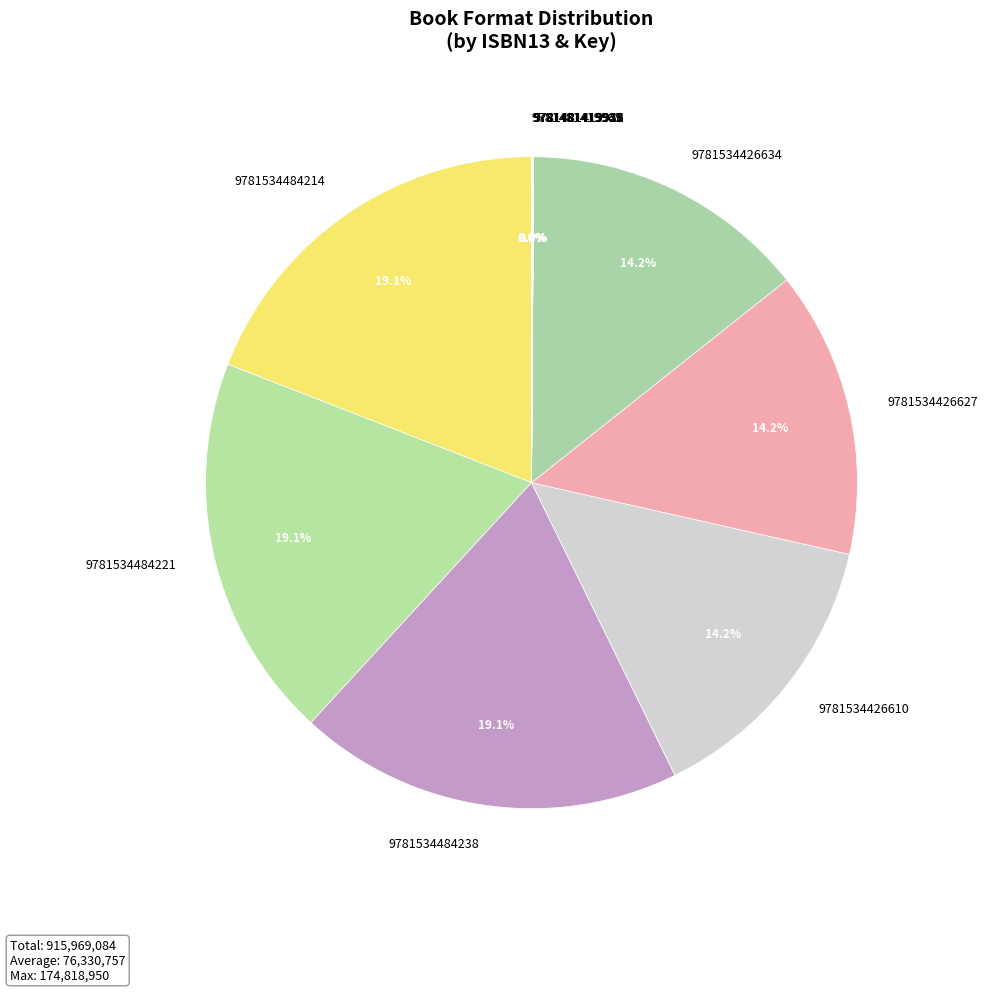

To the nearest percent, what is the average slice percentage?

8%